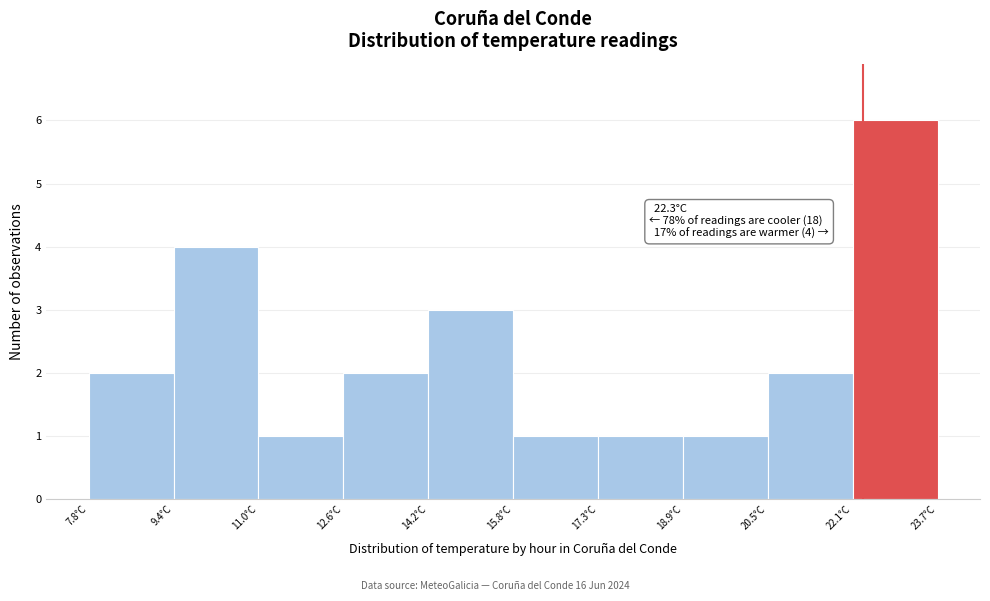

Over which range of the x-axis is the bar tallest?

22.2 to 23.8